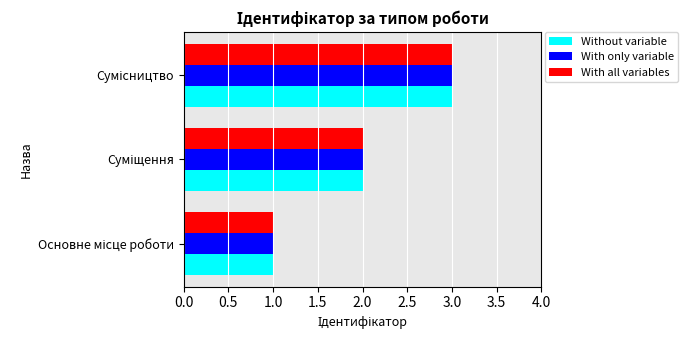

What is the sum of all Without variable values?

6